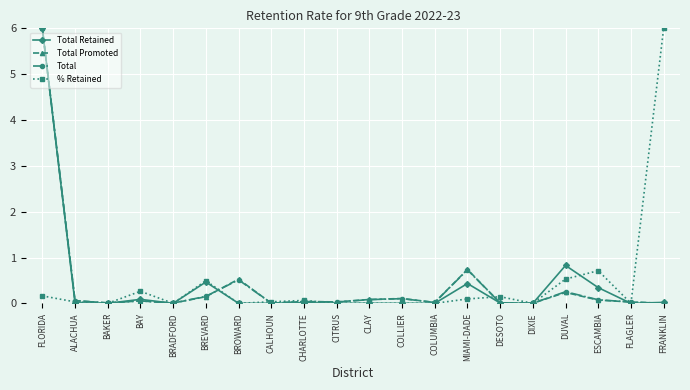

What is the average value of the % Retained series?

0.4